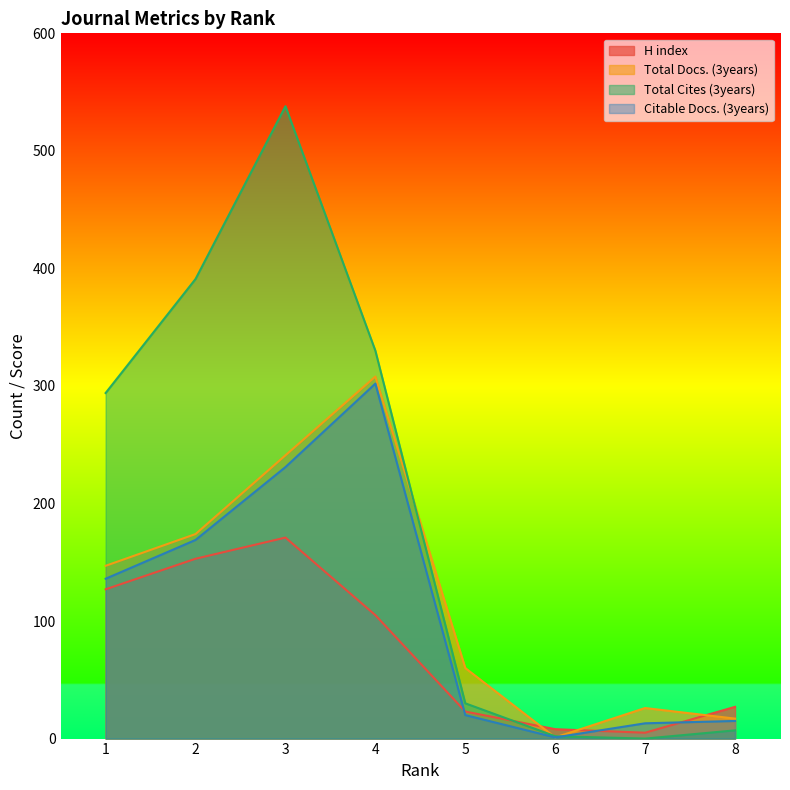

Rank the categories by Total Cites (3years) value from lowest to highest.

7, 6, 8, 5, 1, 4, 2, 3